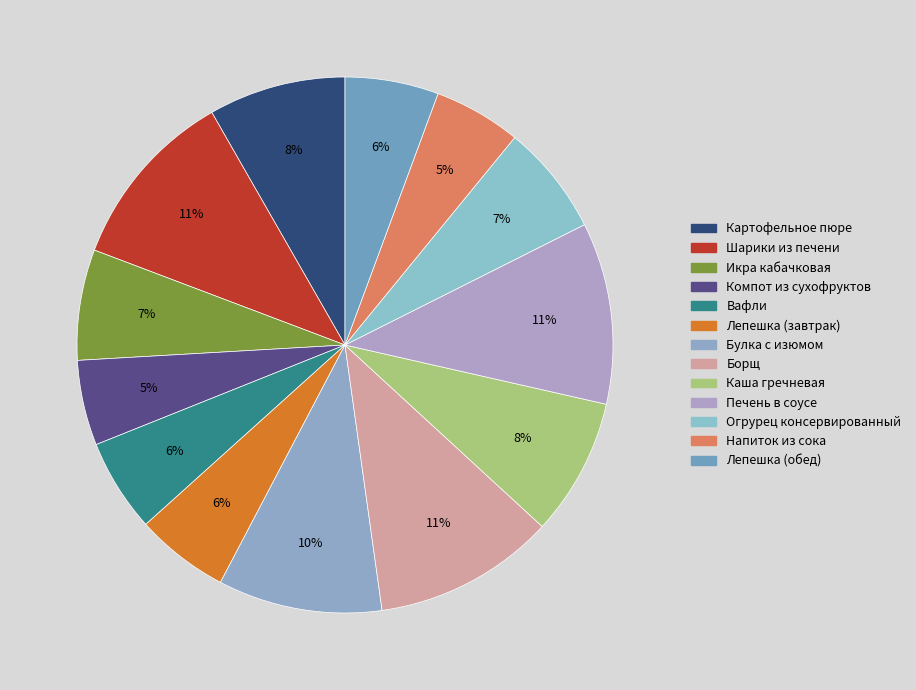

To the nearest percent, what portion does Борщ represent?

11%